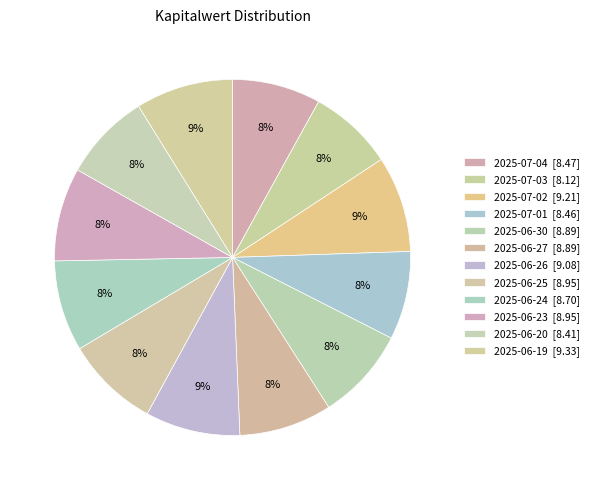

What is the change in value from 2025-07-01 to 2025-06-26?

+0.6